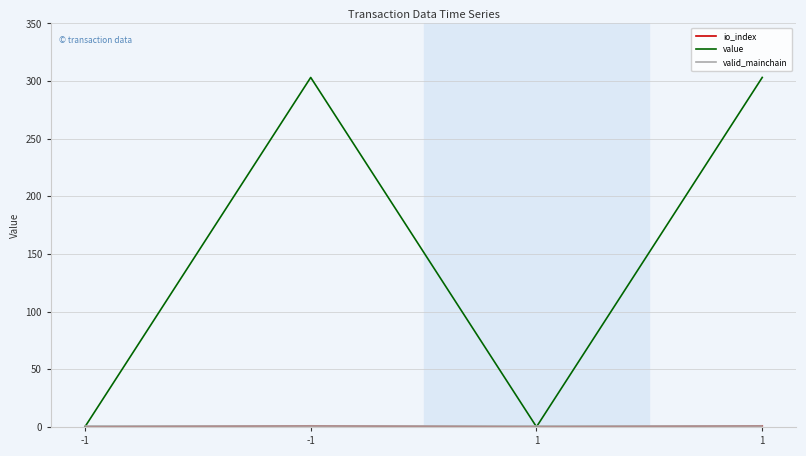

Where is the first local minimum for value?

1